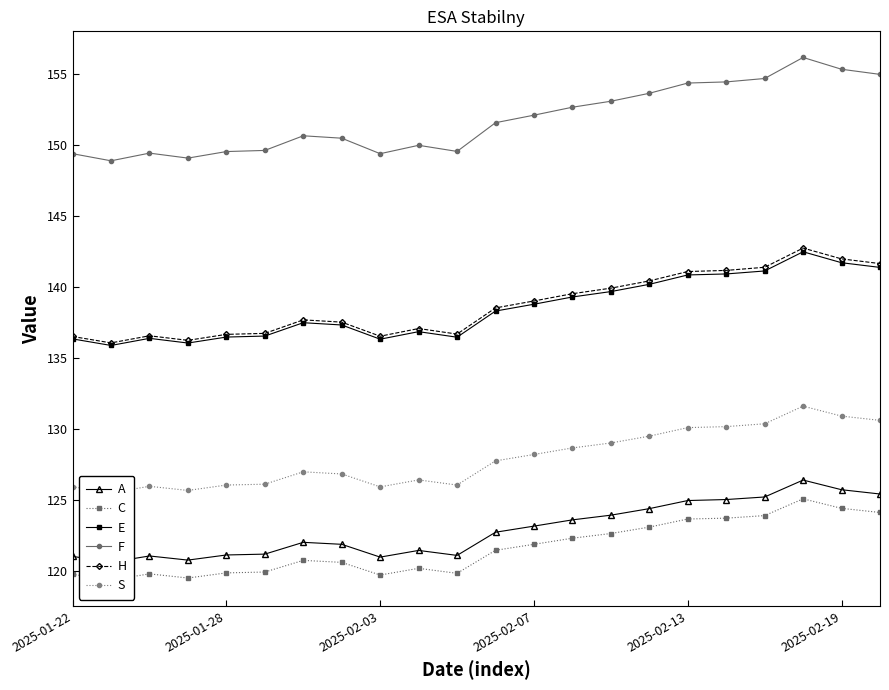

What is the total value across all series at 18?

816.7